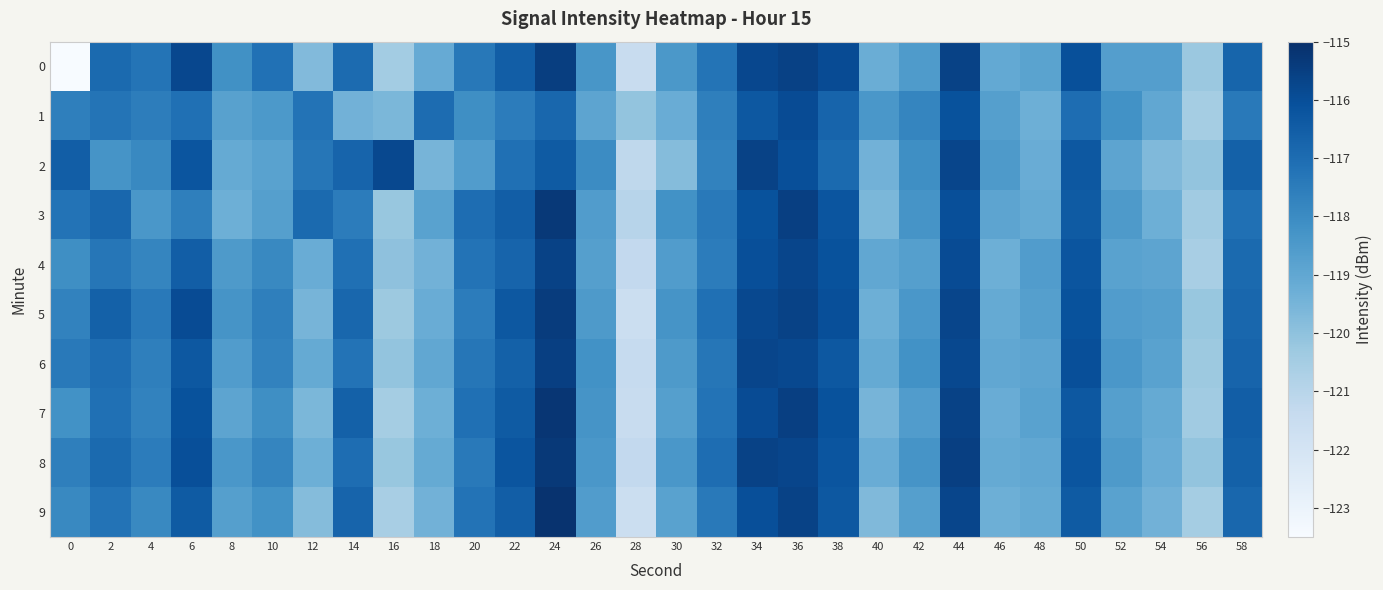

What is the total value across all series at 50?

-1162.9